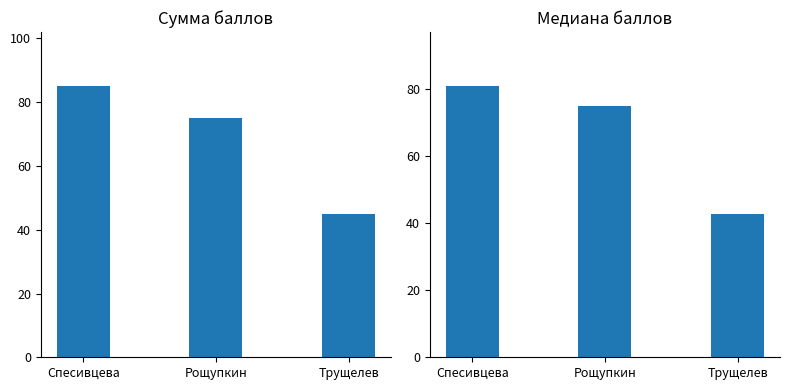

Which has a higher value, Рощупкин or Трущелев?

Рощупкин